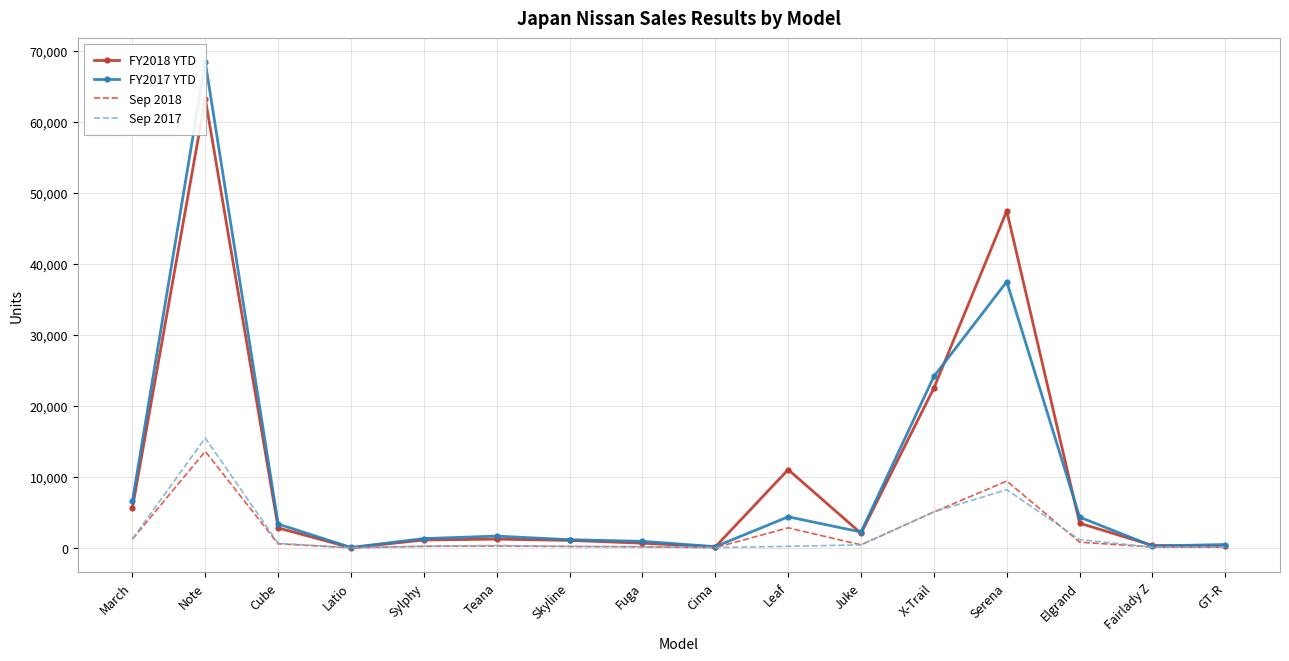

Reading left to right, list all the values displayed in this chart.

FY2018 YTD: 5626	63298	2799	6	1097	1218	1039	649	124	11017	2035	22510	47472	3466	329	229
FY2017 YTD: 6590	68441	3341	42	1297	1646	1138	910	159	4365	2222	24149	37502	4317	240	461
Sep 2018: 1217	13589	558	1	202	253	177	130	19	2811	407	5045	9402	789	103	87
Sep 2017: 1259	15469	631	1	223	321	203	156	34	202	411	5065	8187	1147	79	93